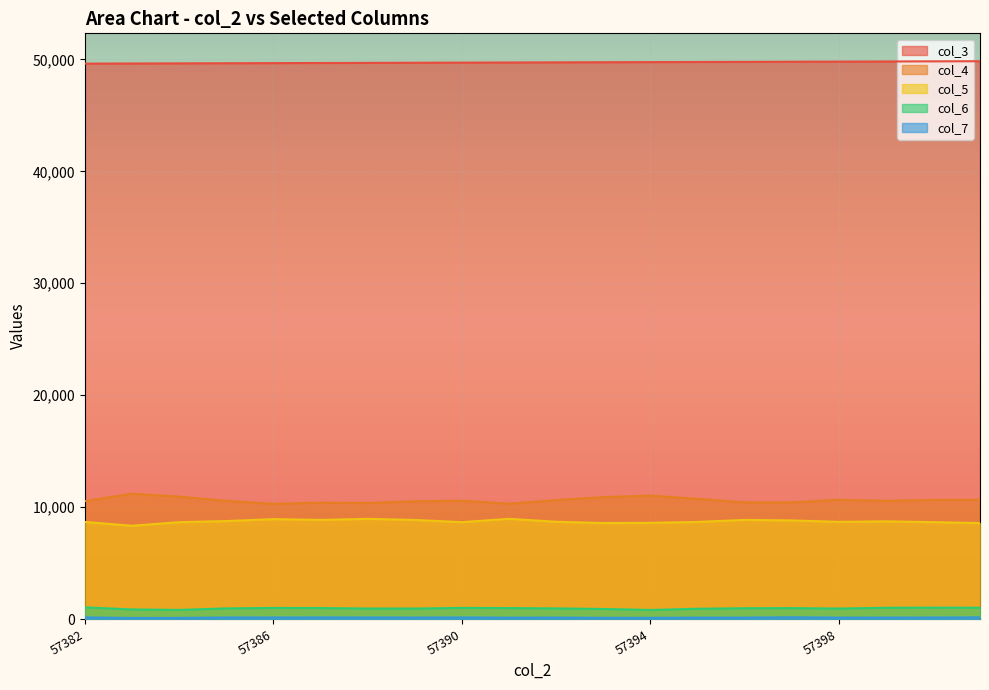

What is the average value of the col_3 series?

49731